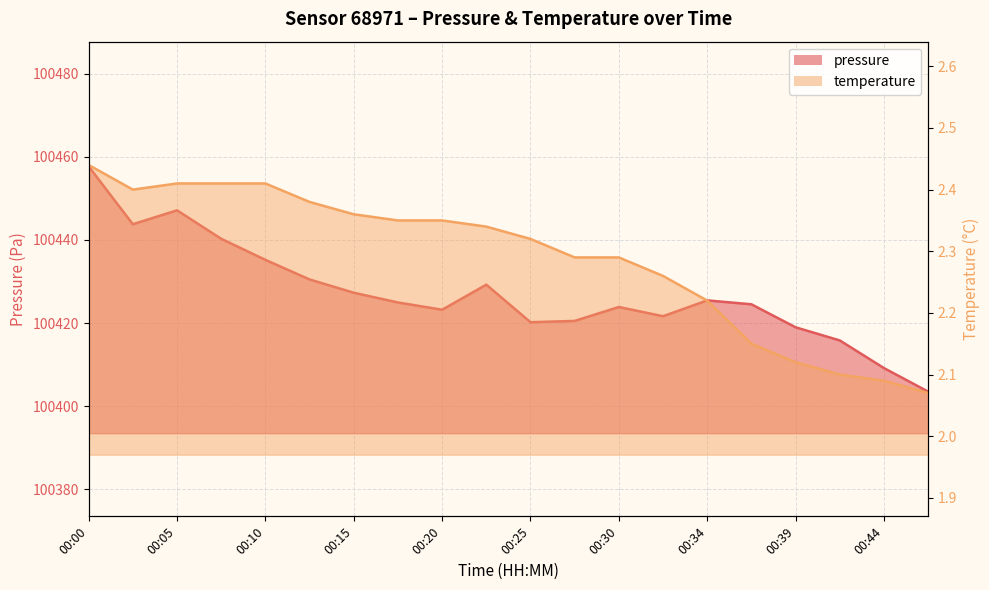

List the series in order of their overall mean, lowest first.

temperature, pressure